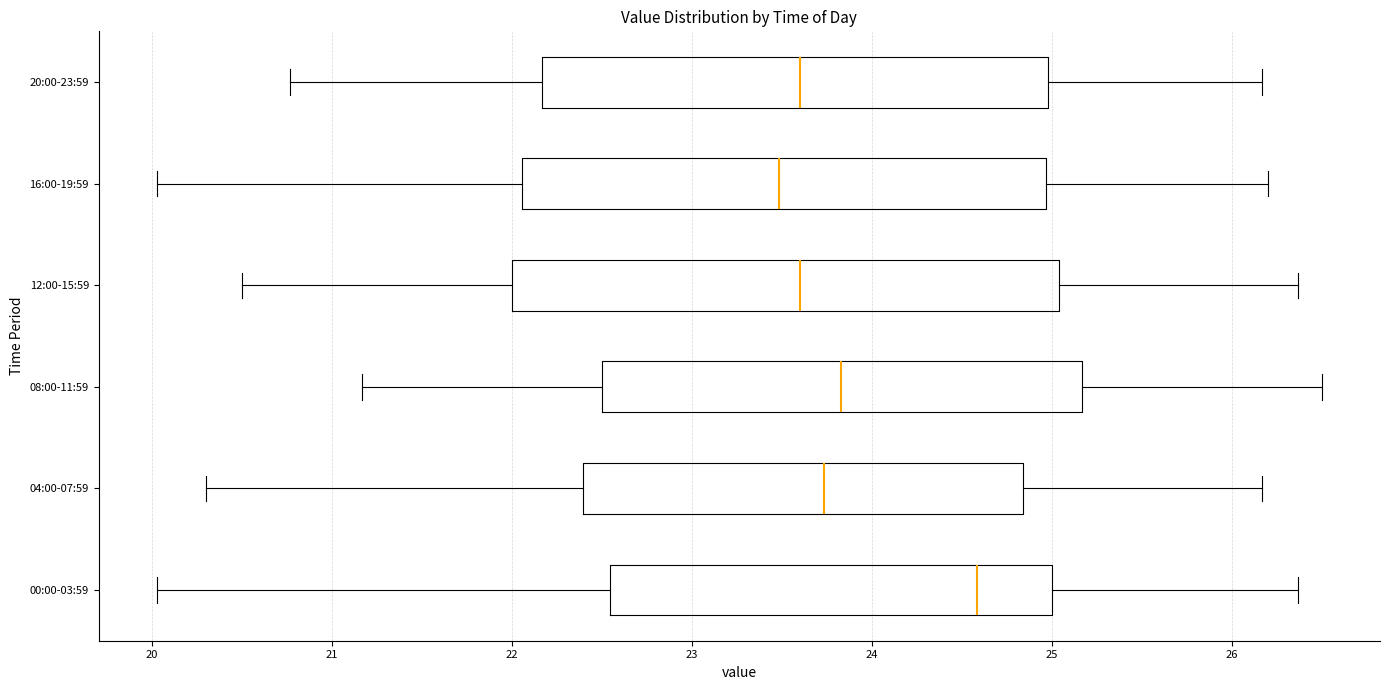

Reading bottom to top, transcribe this box plot: for each box, give where its median line is, the range the box spans, and where its two whiskers end, as read against the x-axis. The values are not printed on the chart, so give them approximately, as read against the axis.

00:00-03:59: median 24.6, box 22.5 to 25.0, whiskers 20.0 to 26.4
04:00-07:59: median 23.7, box 22.4 to 24.8, whiskers 20.3 to 26.2
08:00-11:59: median 23.8, box 22.5 to 25.2, whiskers 21.2 to 26.5
12:00-15:59: median 23.6, box 22.0 to 25.0, whiskers 20.5 to 26.4
16:00-19:59: median 23.5, box 22.1 to 25.0, whiskers 20.0 to 26.2
20:00-23:59: median 23.6, box 22.2 to 25.0, whiskers 20.8 to 26.2